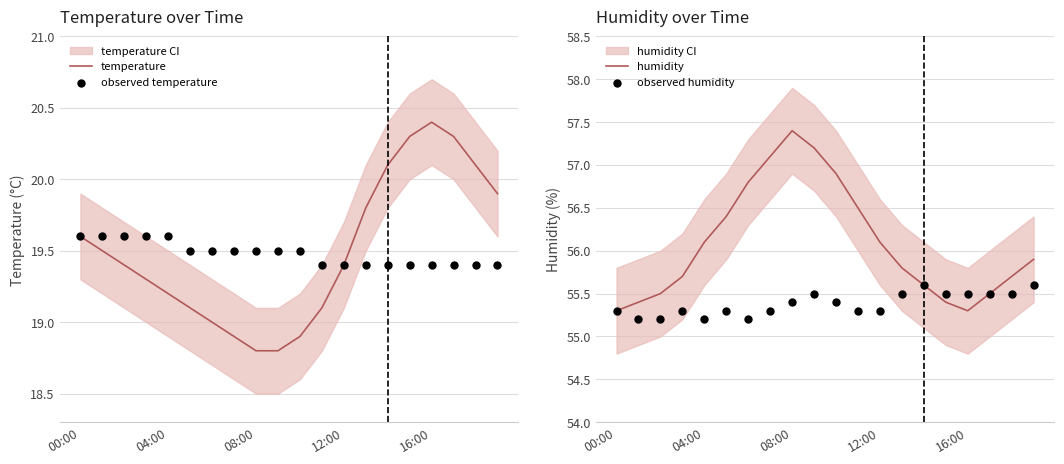

Which series reaches the minimum Y coordinate?

temperature